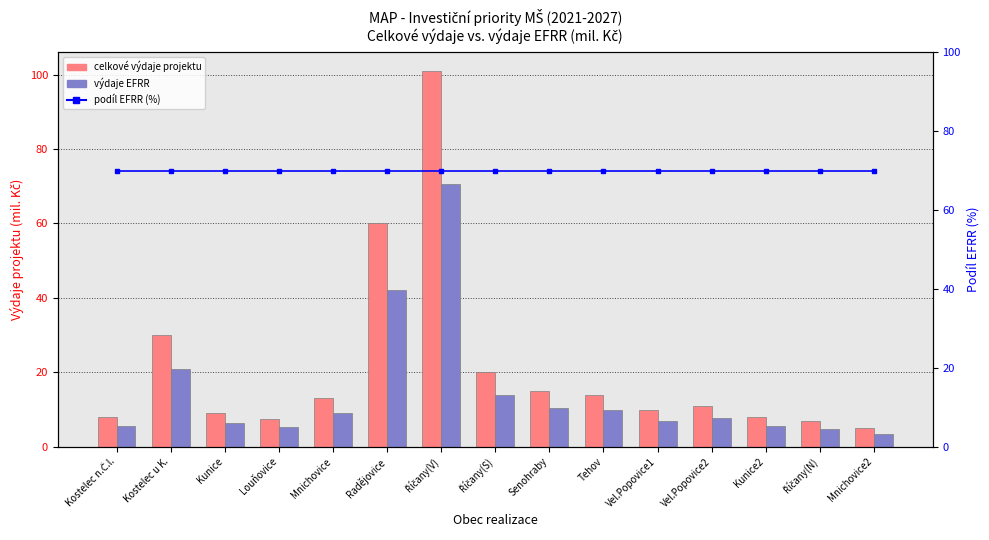

Which series has the largest range (max minus min)?

celkové výdaje projektu